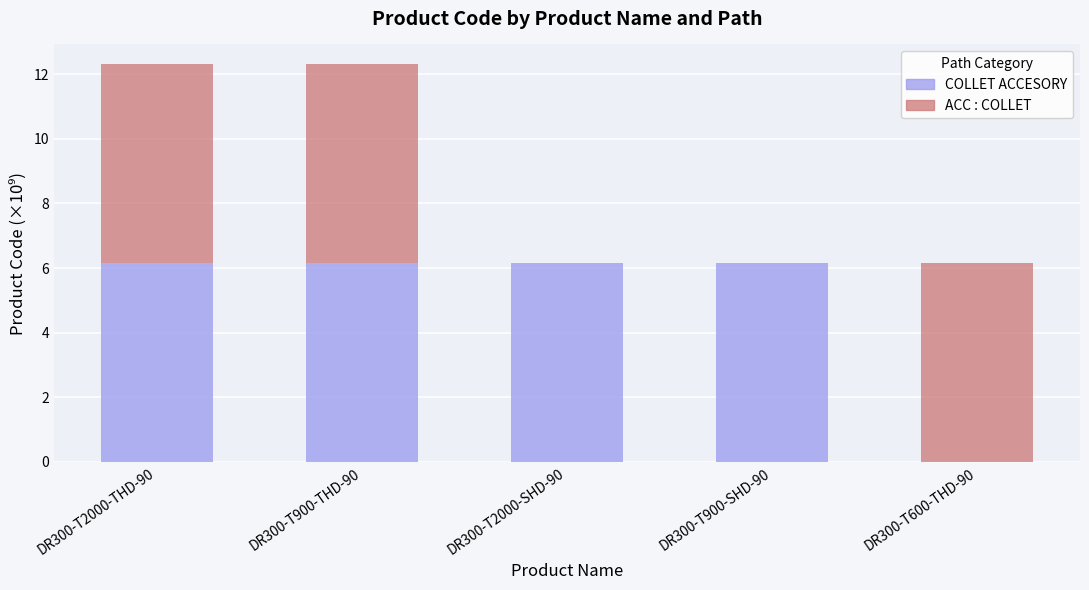

How many series are shown in this chart?

2